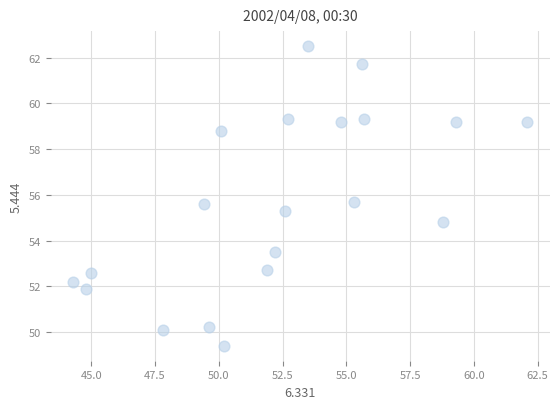

What is the range of Y values (max minus min)?

13.1